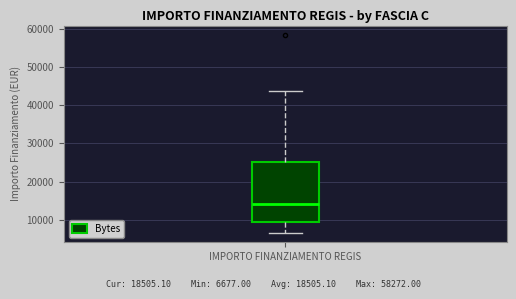

Where does the median line of the box for IMPORTO FINANZIAMENTO REGIS sit on the y-axis? The values are not printed on the chart, so give them approximately, as read against the axis.

14000